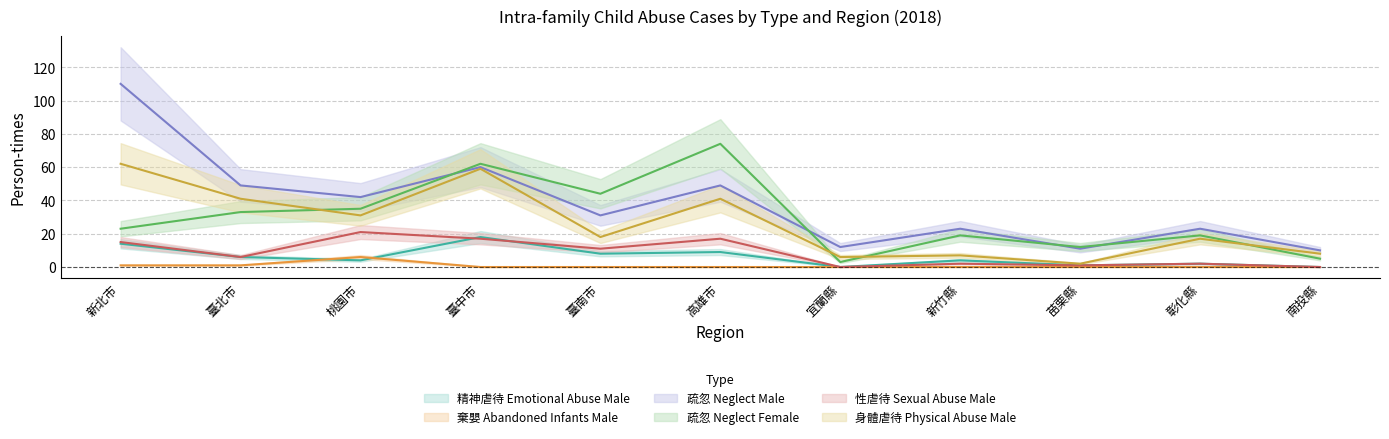

How many values in the 性虐待 Sexual Abuse Male series are below 6?

5